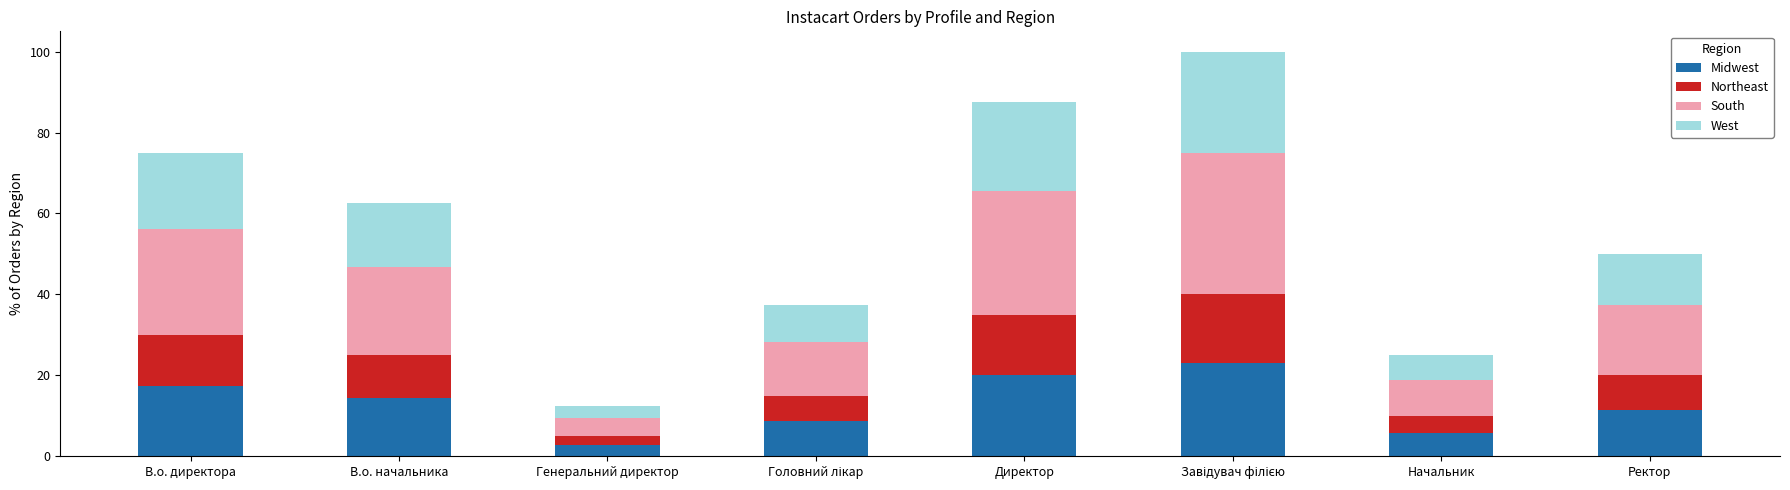

Does the chart contain any negative values?

No